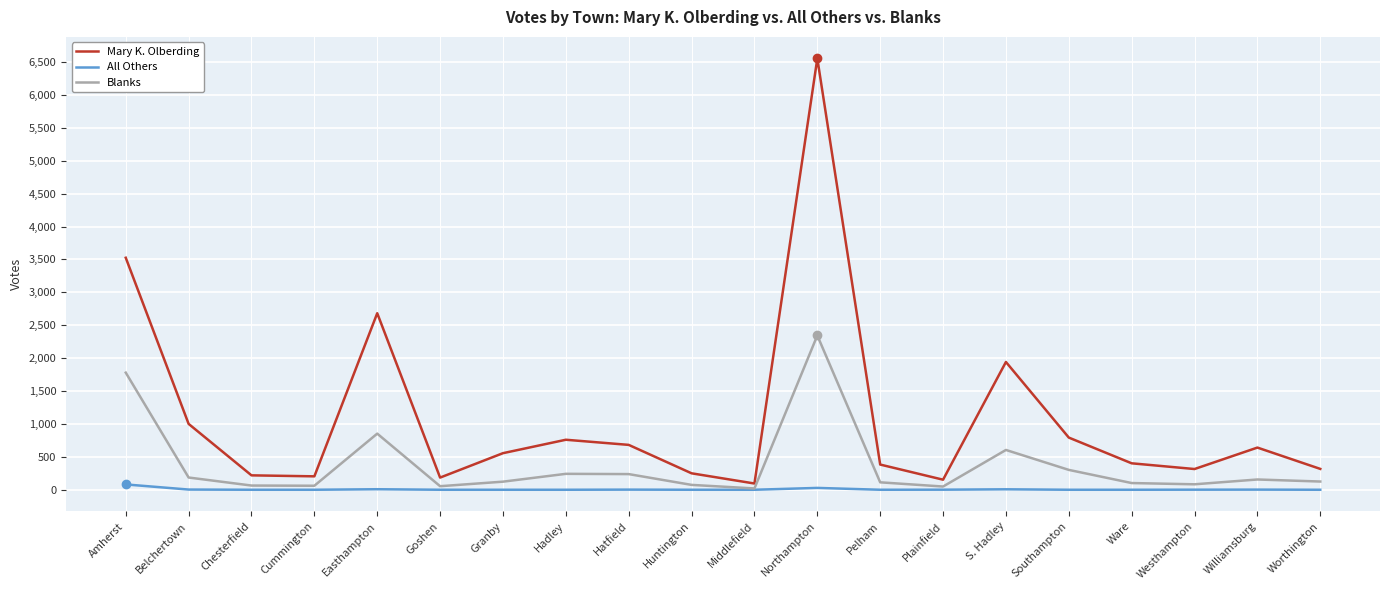

What is the maximum value shown in the chart?

6555